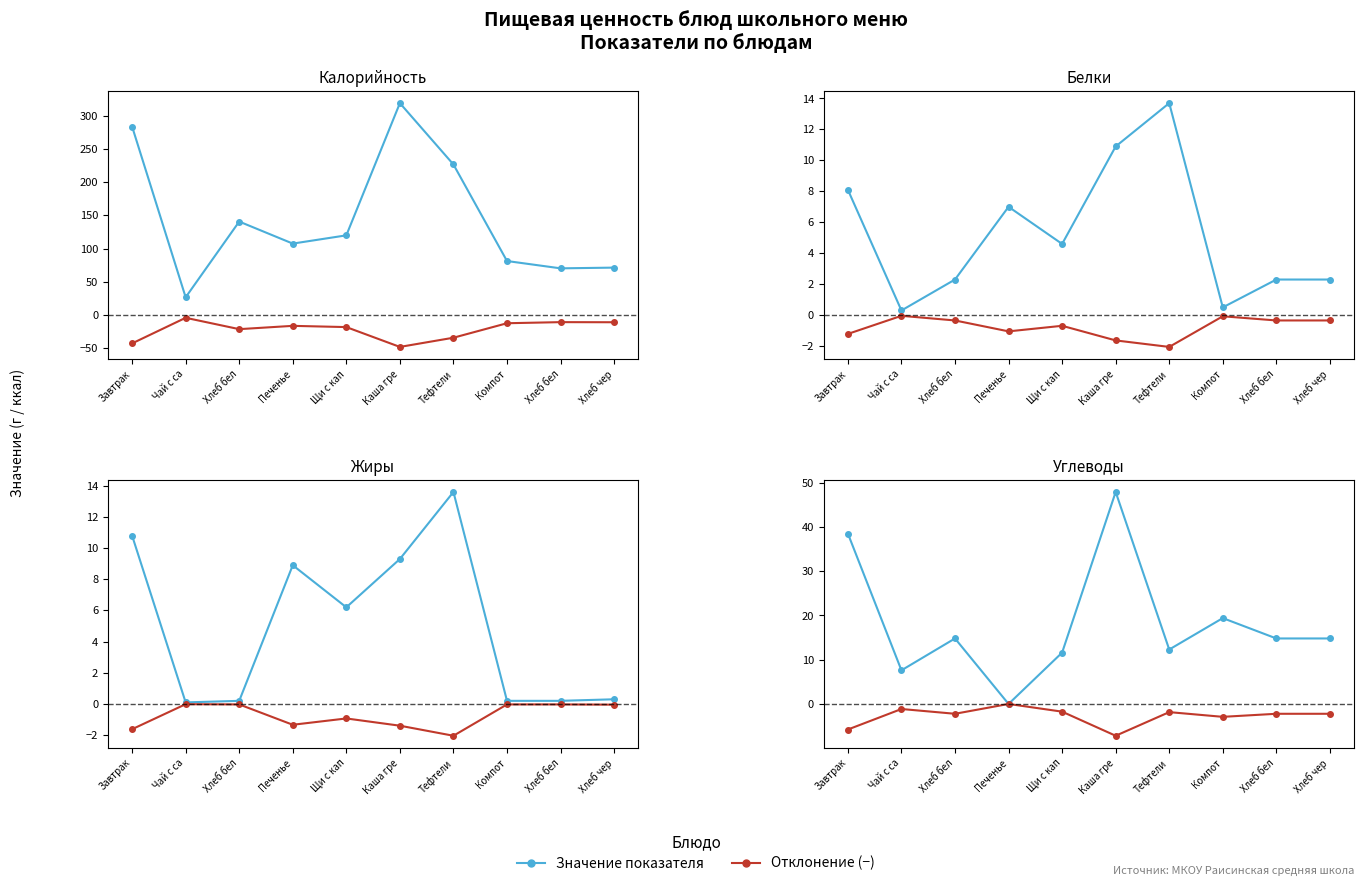

Which series has the largest range (max minus min)?

Значение показателя